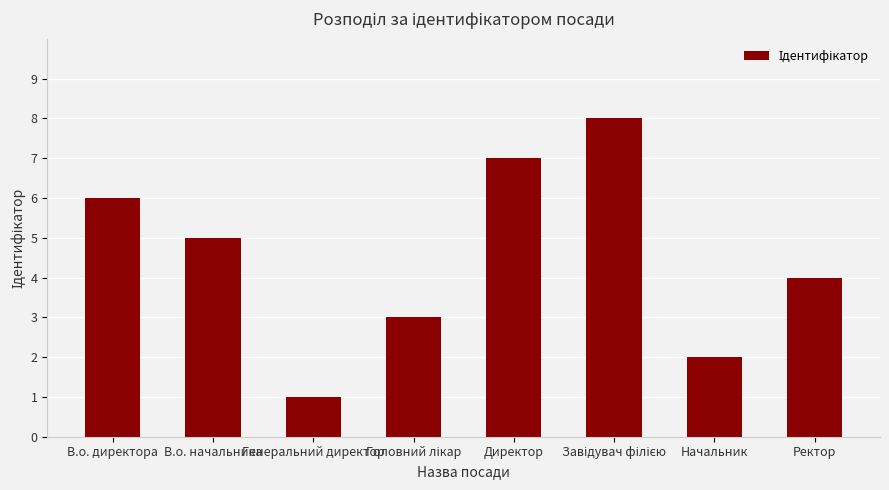

What is the minimum value shown in the chart?

1